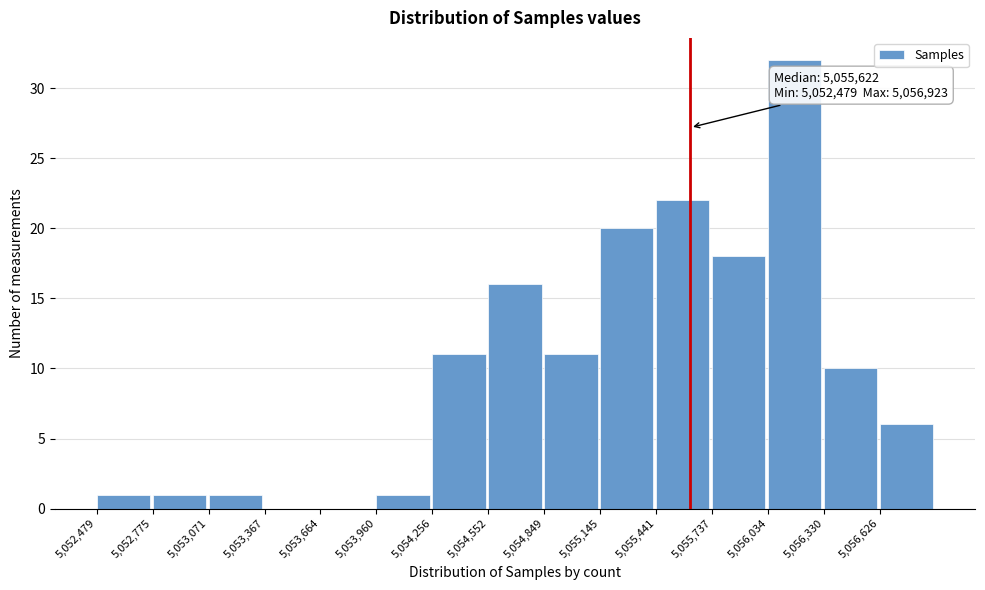

Which range on the x-axis has the tallest bar?

5056050 to 5056350